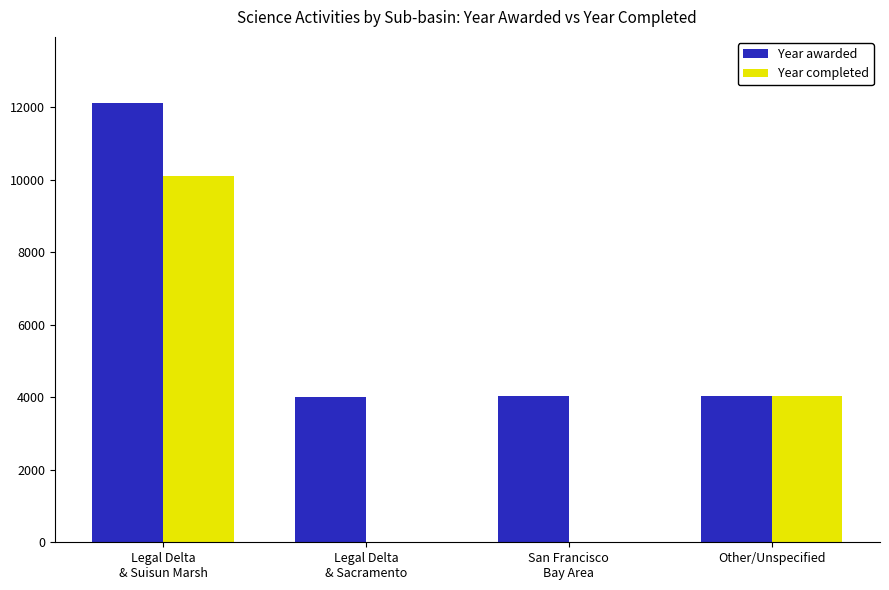

Which series has the largest total across all categories?

Year awarded